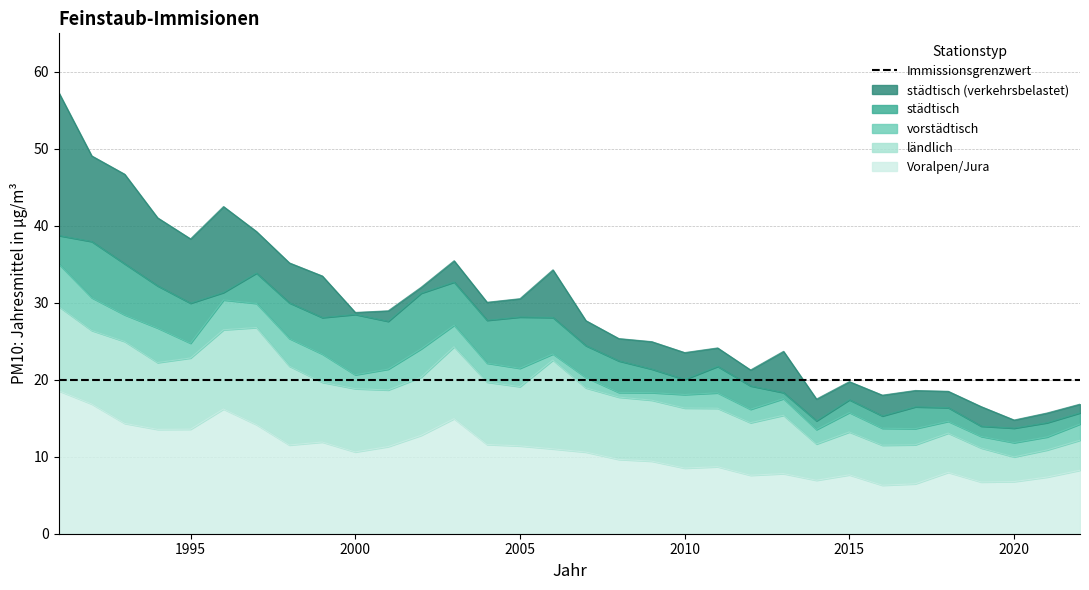

Reading left to right, list all the values displayed in this chart.

städtisch (verkehrsbelastet): 57.3	49.1	46.7	41.0	38.3	42.5	39.3	35.2	33.5	28.7	29.0	32.0	35.5	30.1	30.5	34.3	27.7	25.4	24.9	23.5	24.1	21.3	23.7	17.5	19.8	18.0	18.6	18.5	16.5	14.8	15.7	16.8
städtisch: 38.7	38.0	35.1	32.2	29.9	31.3	33.9	30.0	28.1	28.5	27.6	31.2	32.7	27.7	28.1	28.1	24.4	22.4	21.4	20.0	21.7	19.2	18.3	14.7	17.4	15.3	16.5	16.4	14.0	13.7	14.4	15.7
vorstädtisch: 35.0	30.7	28.4	26.7	24.8	30.4	29.9	25.4	23.3	20.6	21.4	24.0	27.1	22.2	21.5	23.4	20.3	18.4	18.3	18.1	18.3	16.2	17.5	13.5	15.7	13.7	13.7	14.6	12.6	11.8	12.6	14.2
ländlich: 29.5	26.4	25.0	22.2	22.8	26.5	26.8	21.8	19.7	18.8	18.7	20.3	24.3	19.7	19.1	22.6	18.9	17.7	17.4	16.3	16.3	14.4	15.4	11.7	13.2	11.5	11.6	13.1	11.1	10.0	10.9	12.2
Voralpen/Jura: 18.6	16.9	14.3	13.6	13.6	16.2	14.2	11.5	11.9	10.6	11.3	12.8	14.9	11.6	11.4	11.0	10.6	9.7	9.4	8.5	8.7	7.6	7.8	6.9	7.7	6.3	6.5	8.0	6.7	6.8	7.4	8.2